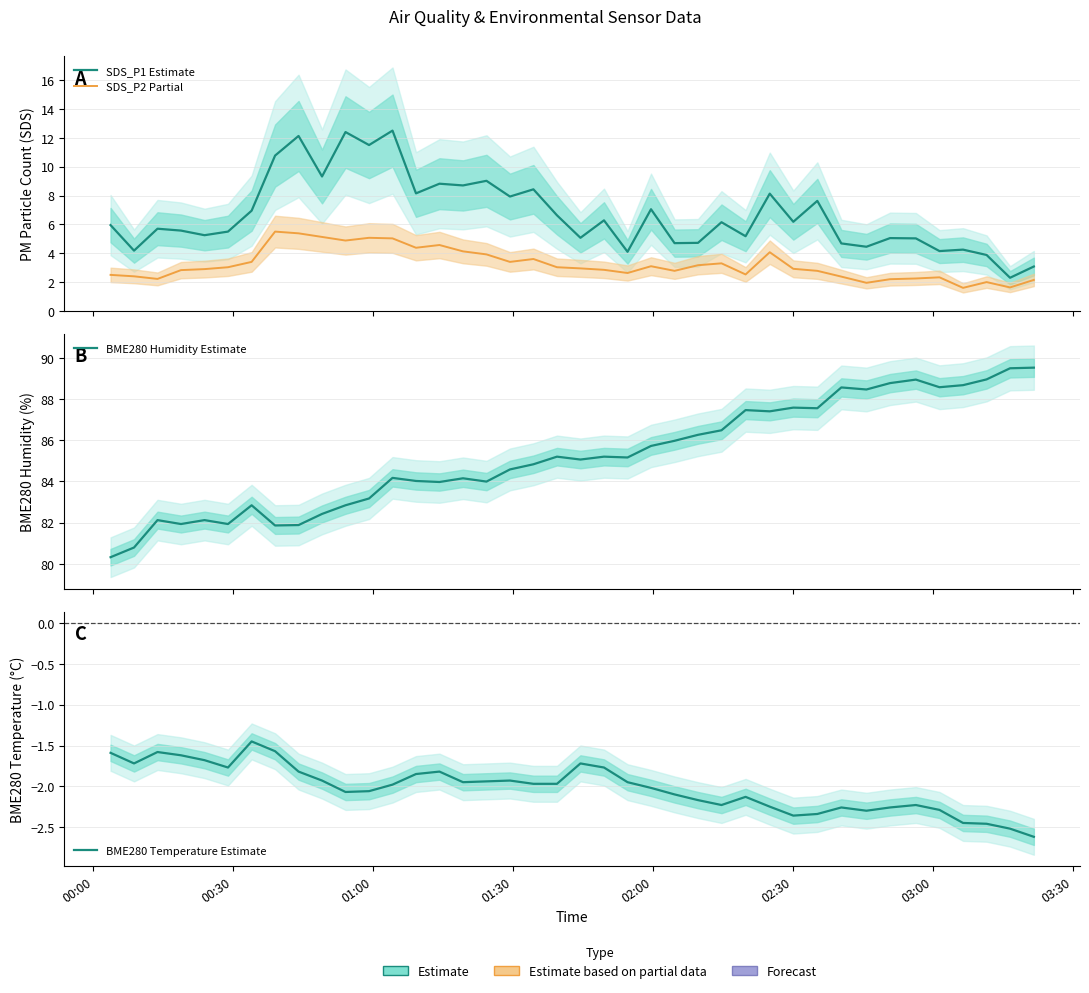

What is the value of the SDS_P1 Estimate point at the 14th from the left?

8.2